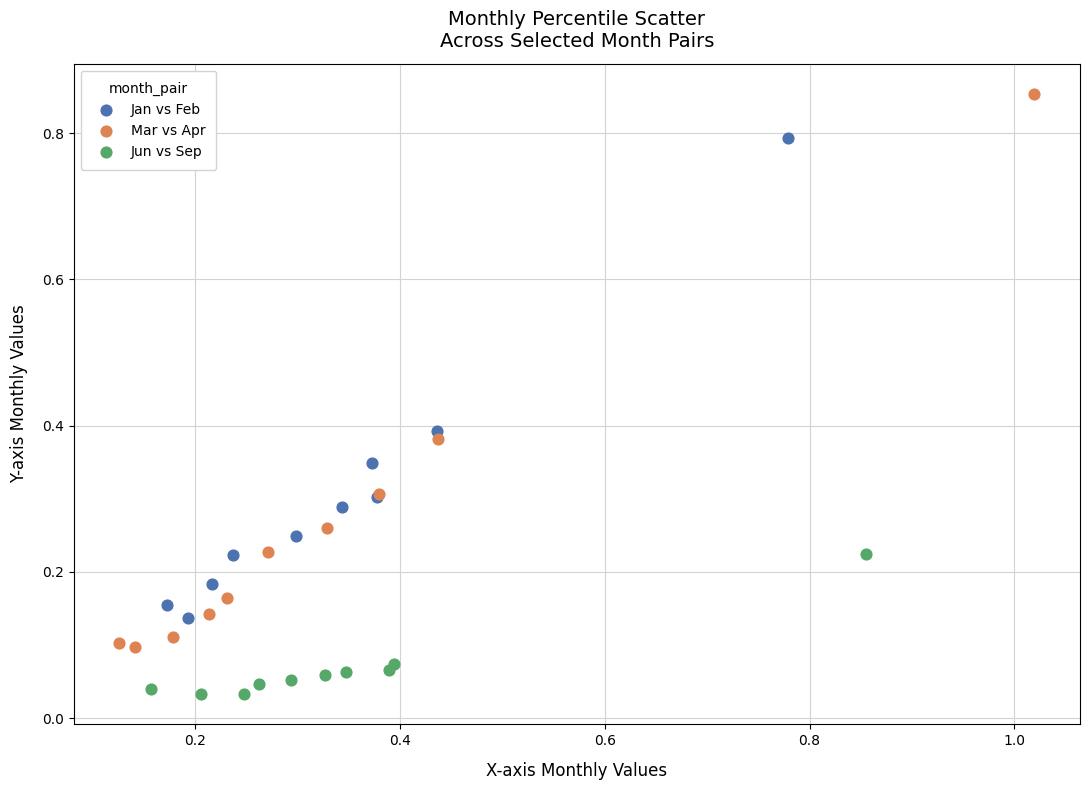

Which series contains the lowest Y value?

Jun vs Sep